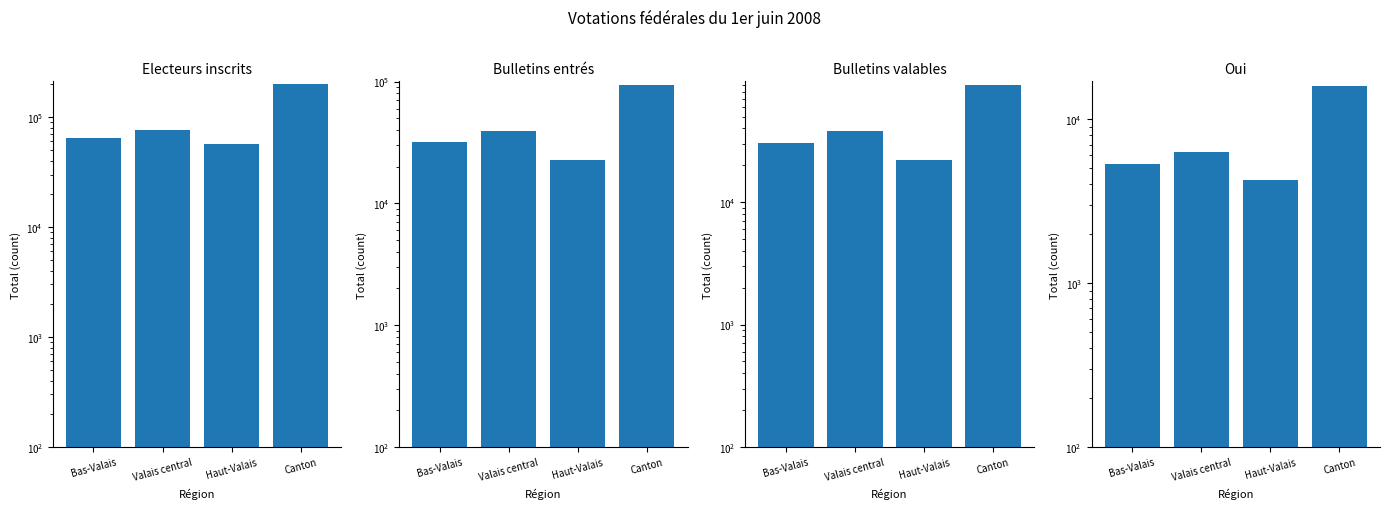

What is the difference between the second highest and second lowest values in the Bulletins valables series?

7538